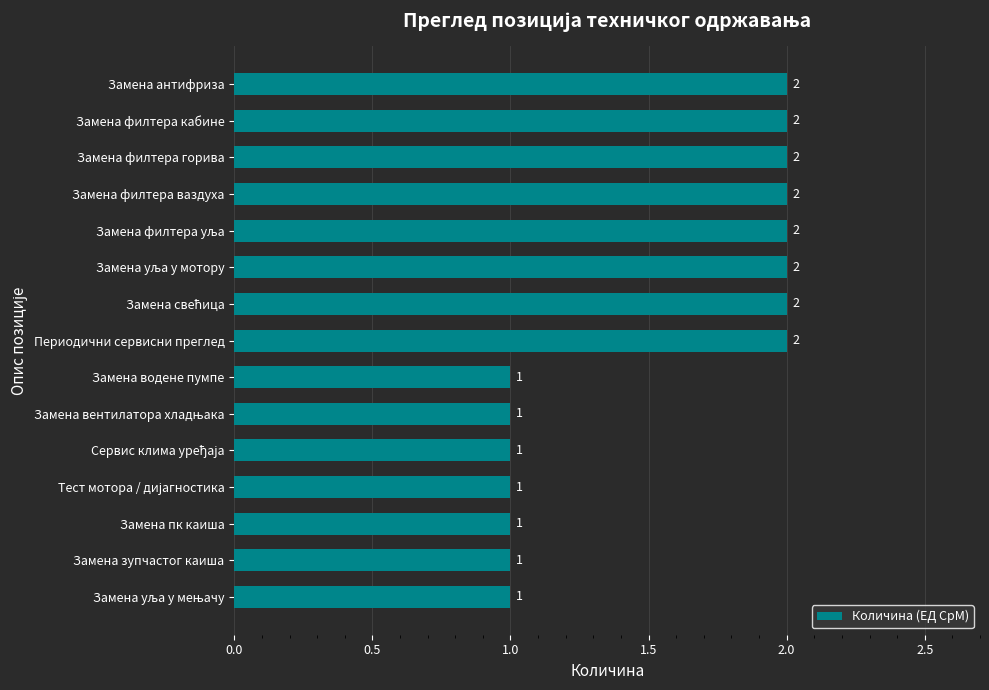

Count the values in the range 1 to 2.

15